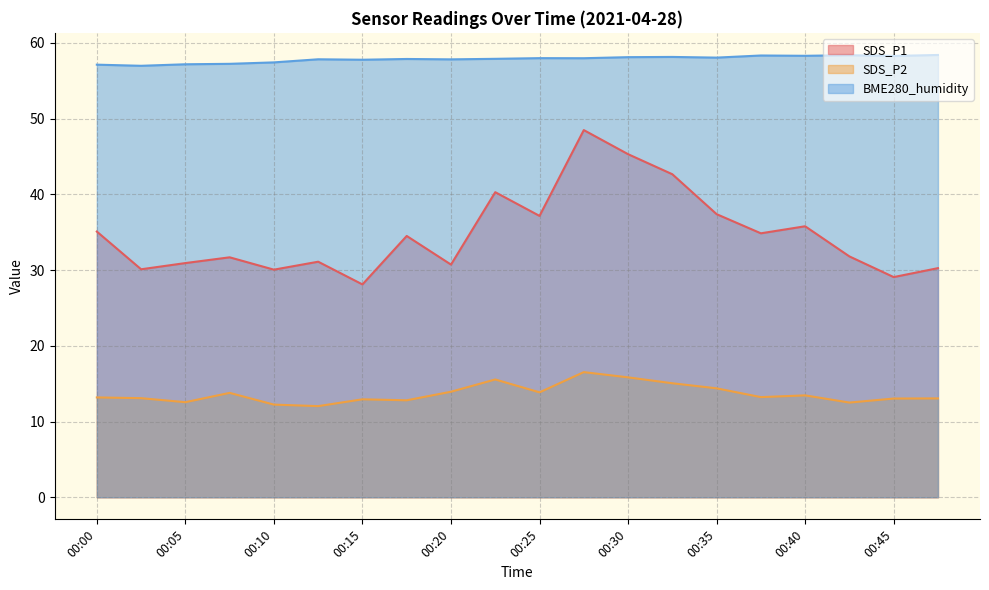

True or false: BME280_humidity and SDS_P1 intersect in this chart.

False